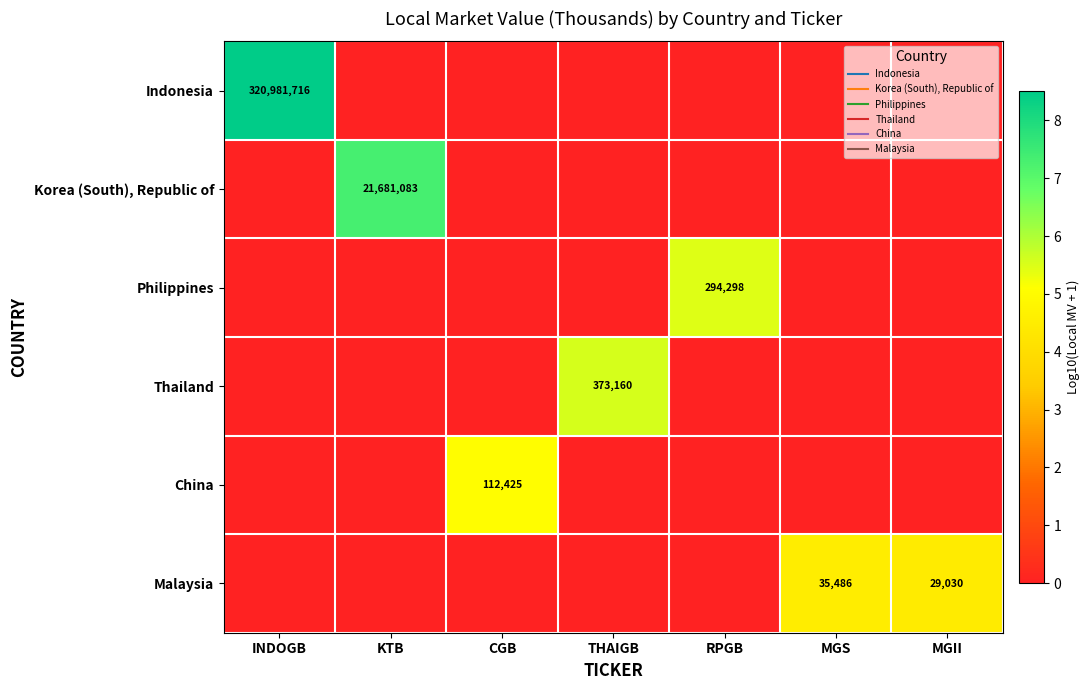

At which category is the sum across all series the highest?

INDOGB